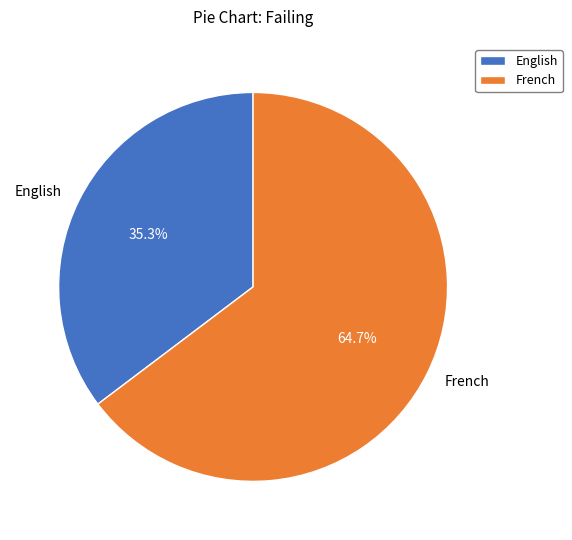

Between French and English, which is larger?

French